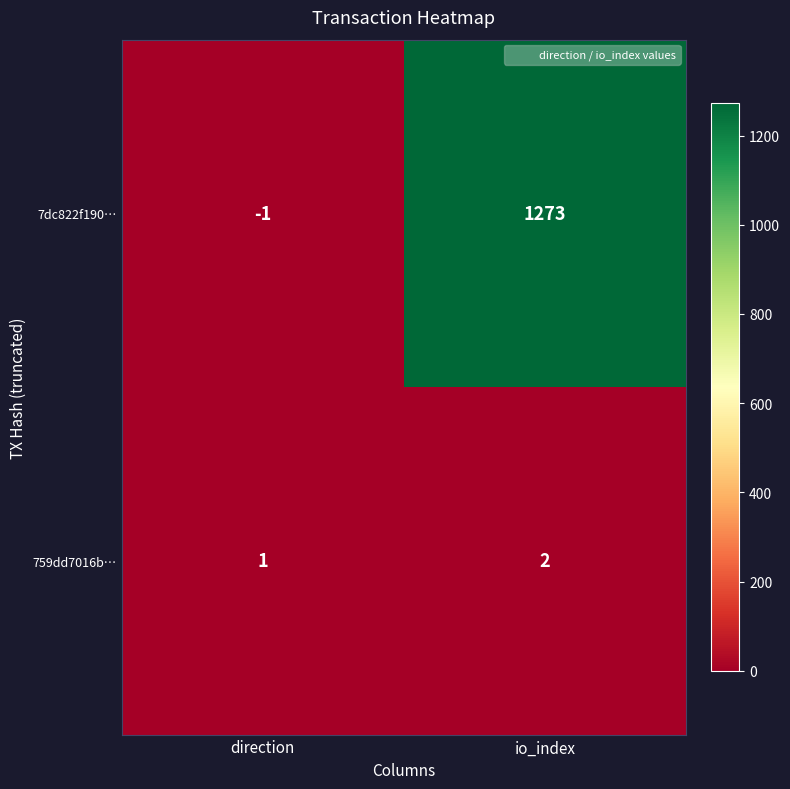

List the series in order of their overall mean, highest first.

7dc822f190…, 759dd7016b…